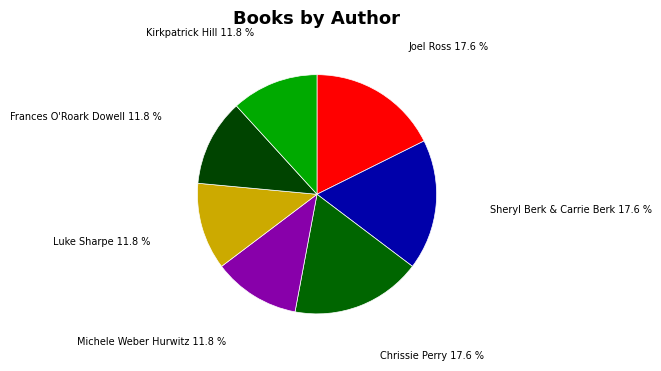

What is the ratio of the value at Michele Weber Hurwitz to the value at Frances O'Roark Dowell?

1.0